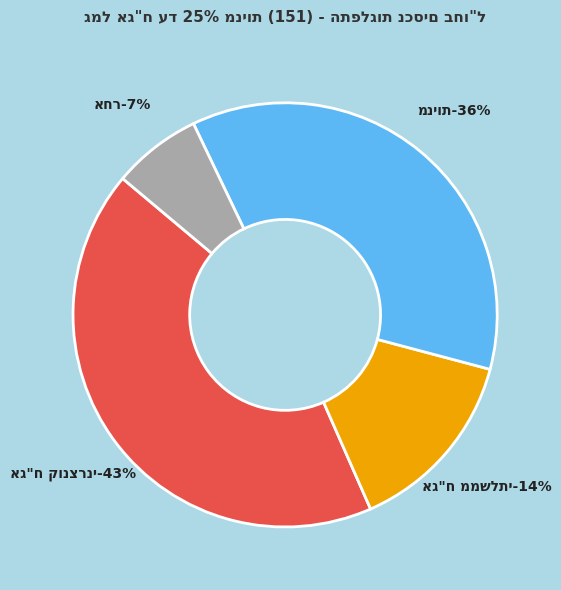

What portion of the pie excludes אג"ח ממשלתי?

85.7%